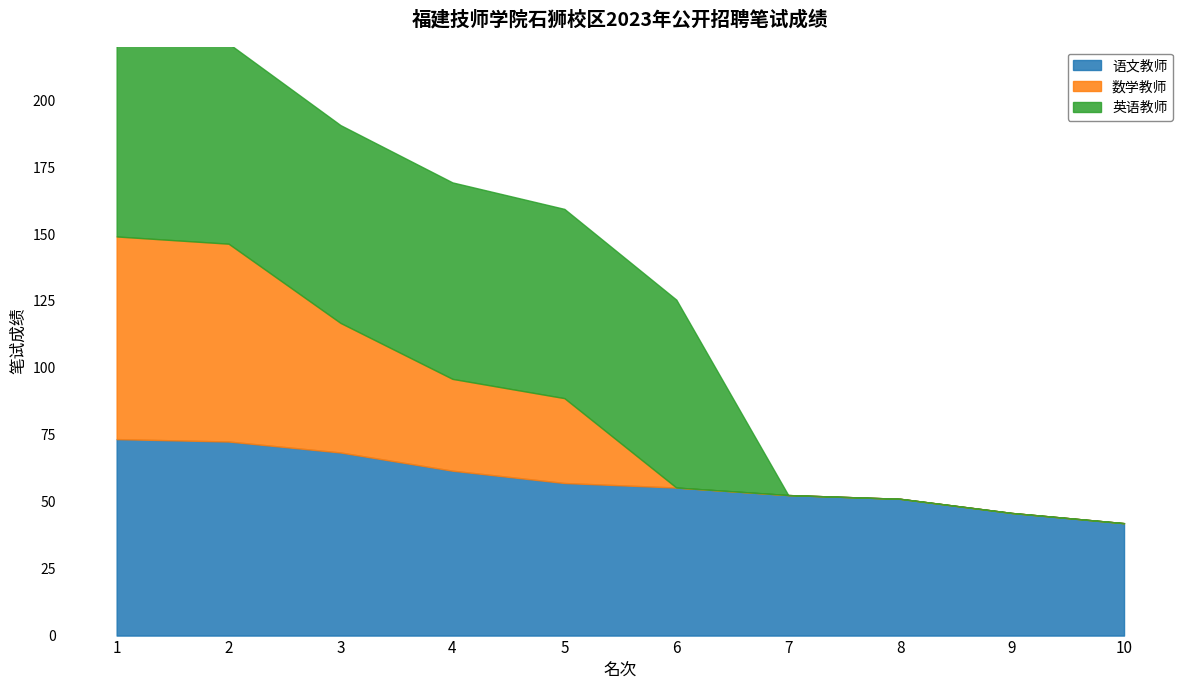

Does the chart display data point markers on the line(s)?

No